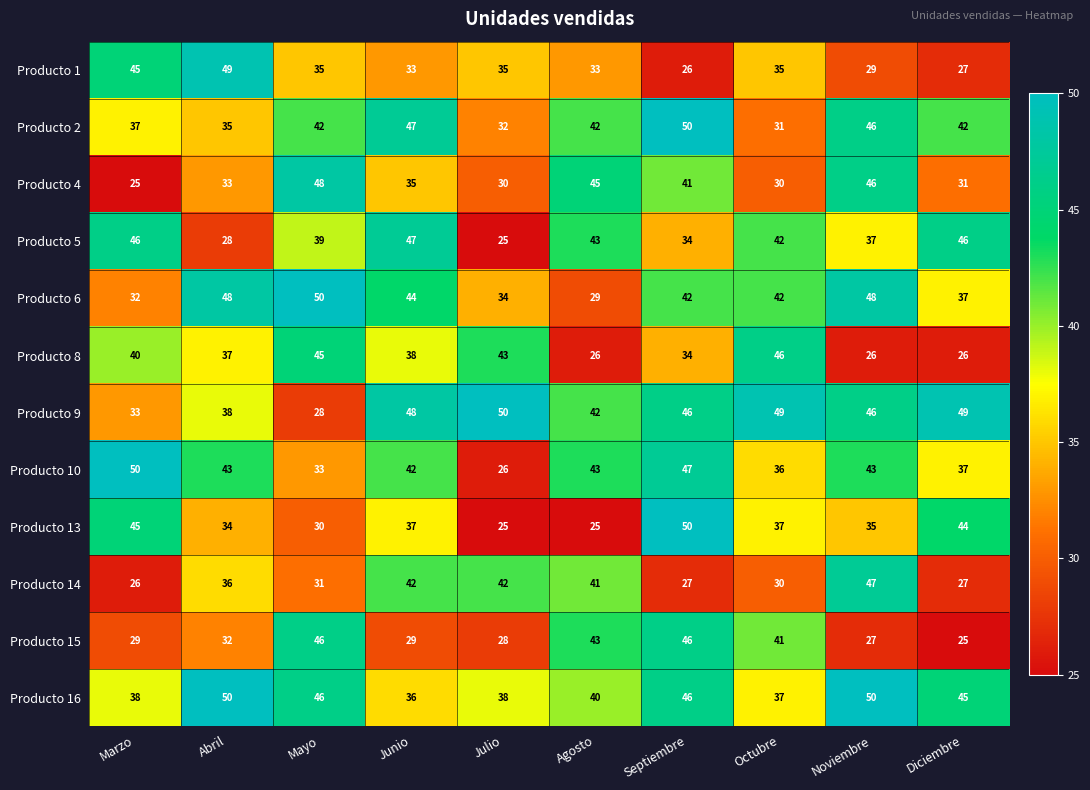

What is the difference between the highest and lowest values at Junio?

19